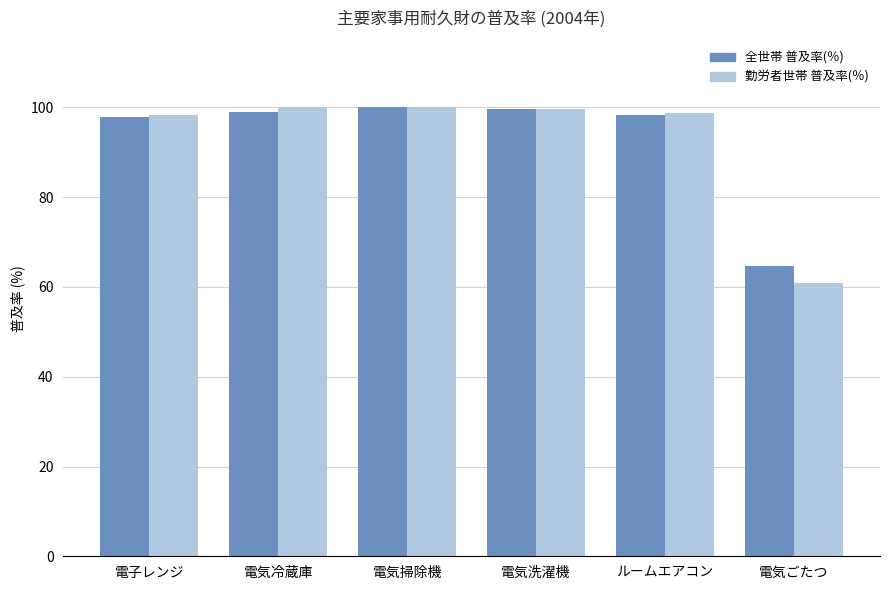

The 全世帯 普及率(％) series shows 64.7 at 電気ごたつ. True or false?

True